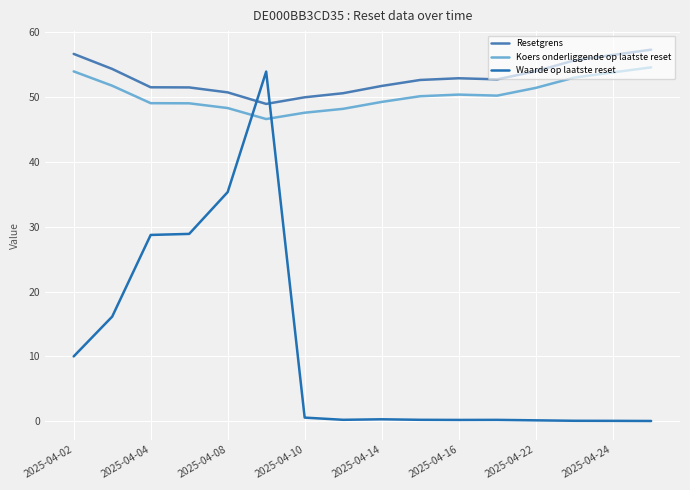

How many categories are shown in the chart?

16